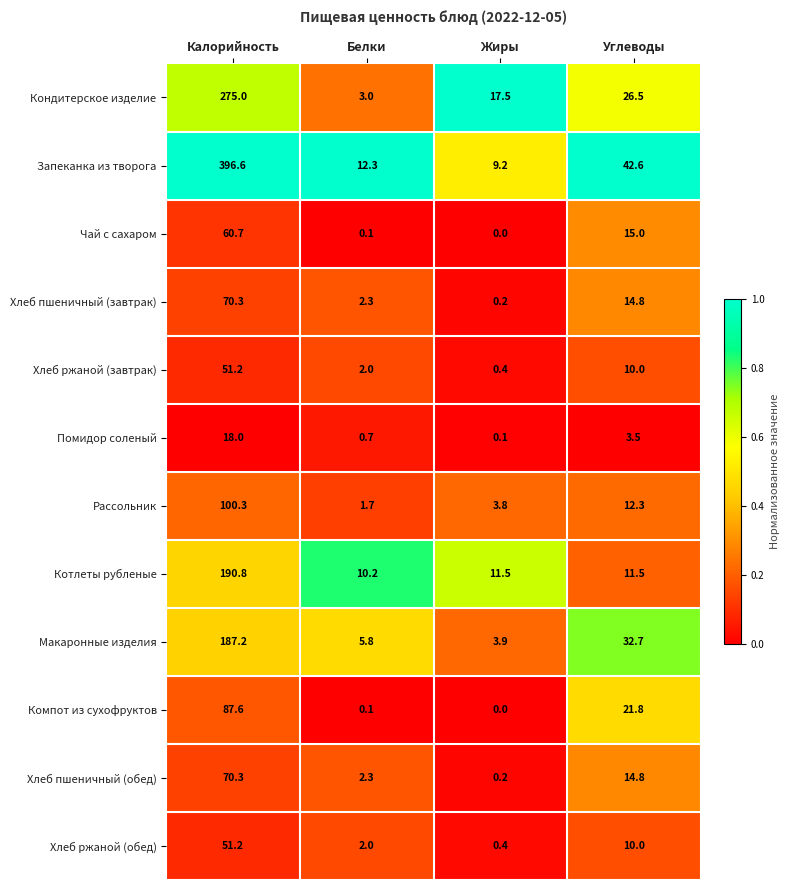

The Помидор соленый series shows 12.3 at Калорийность. True or false?

False